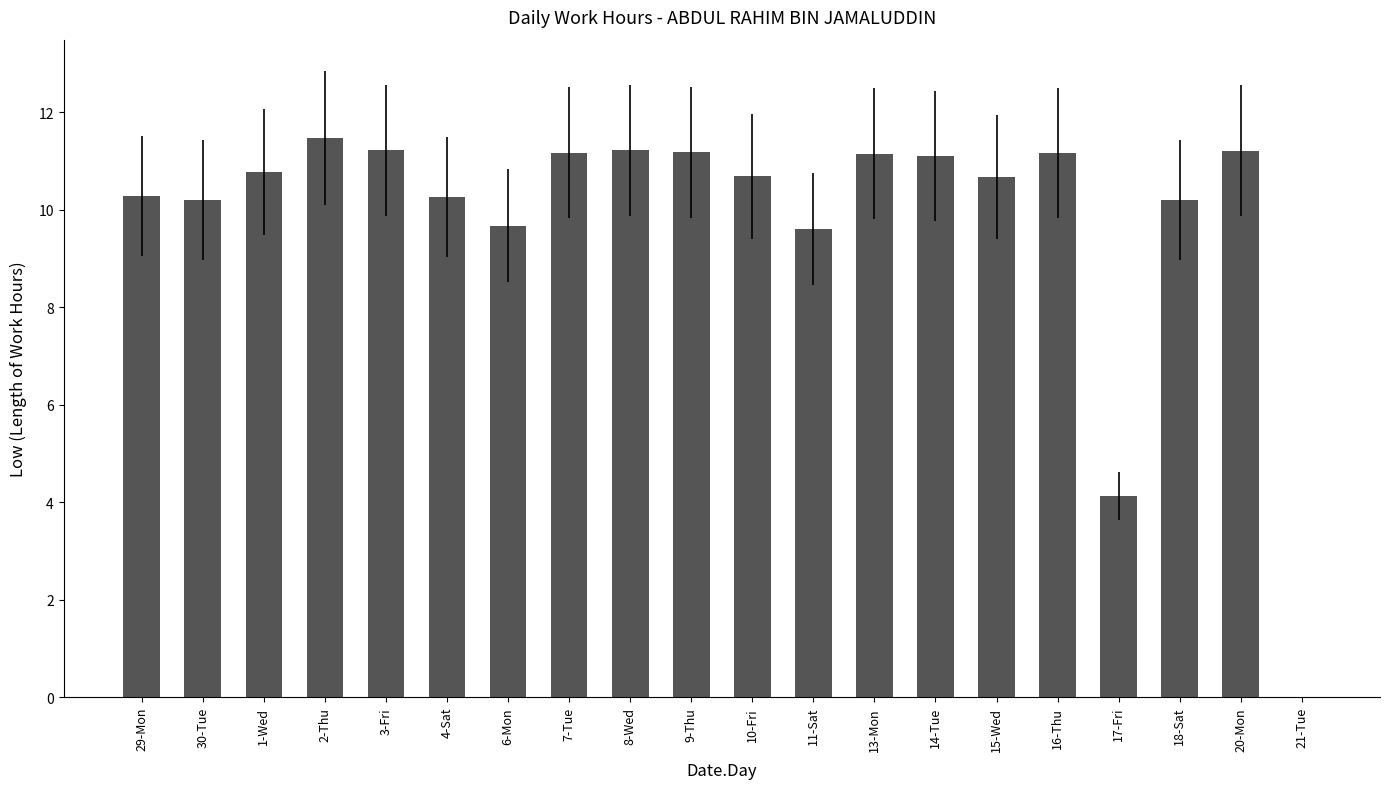

The value at 18-Sat is 17.6. True or false?

False